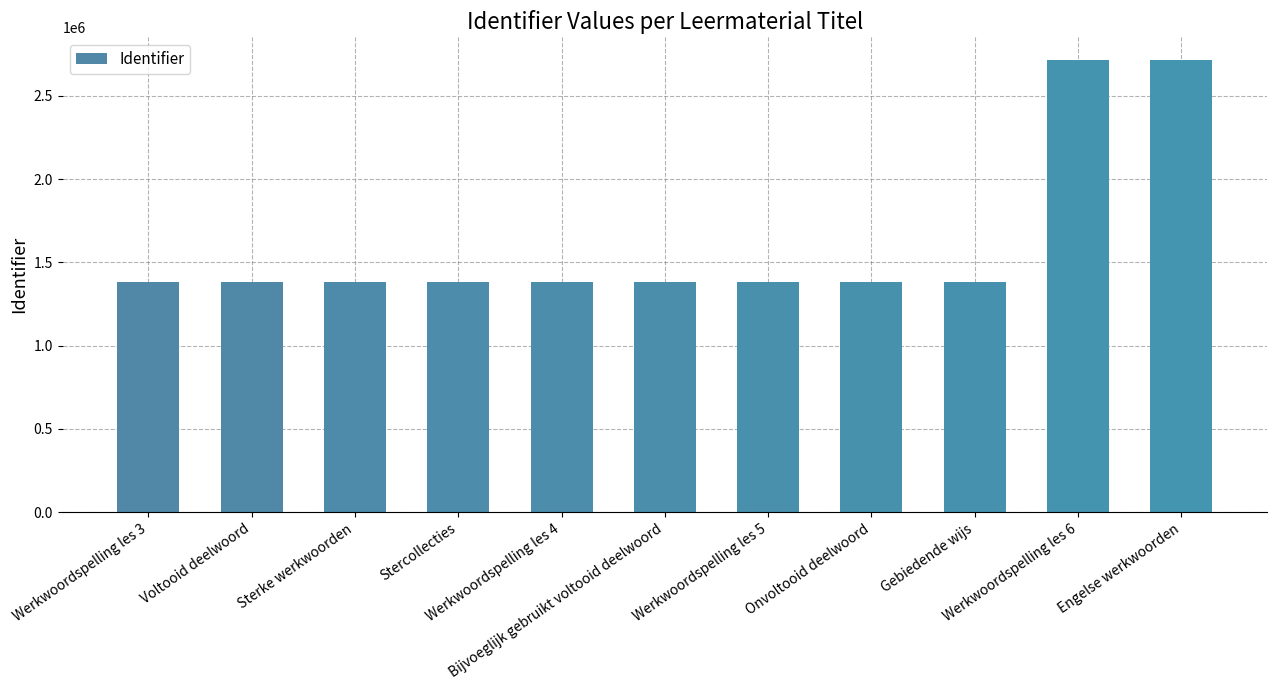

What position from the left is Bijvoeglijk gebruikt voltooid deelwoord?

6